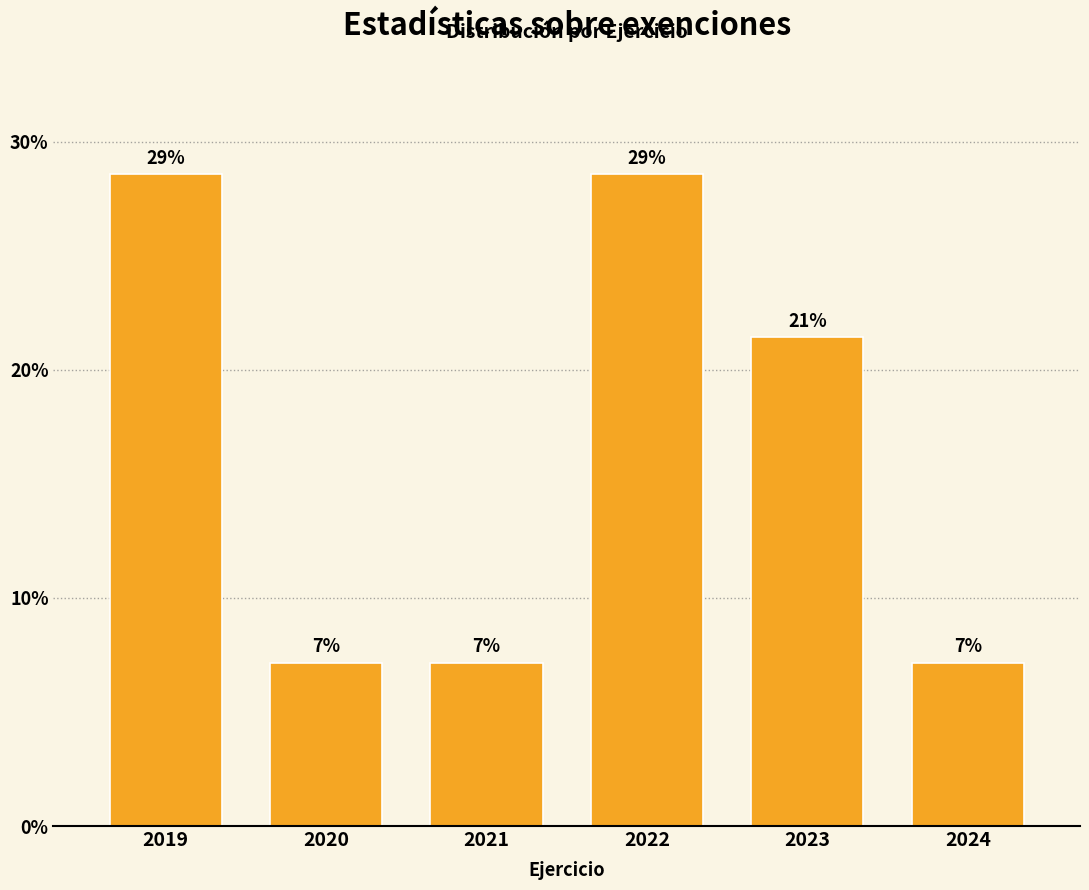

How many bars are there in total?

6